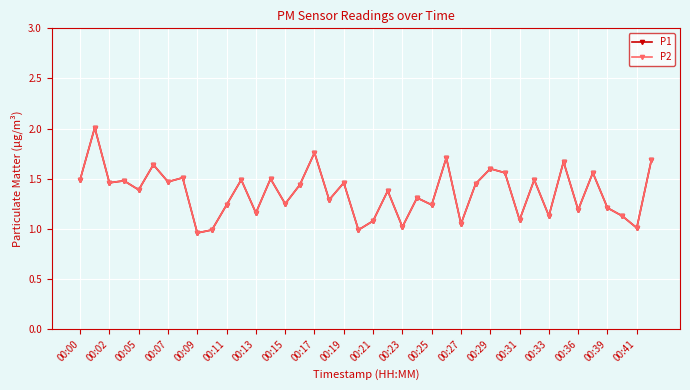

What is the difference between the maximum and minimum values in the P1 series?

1.0